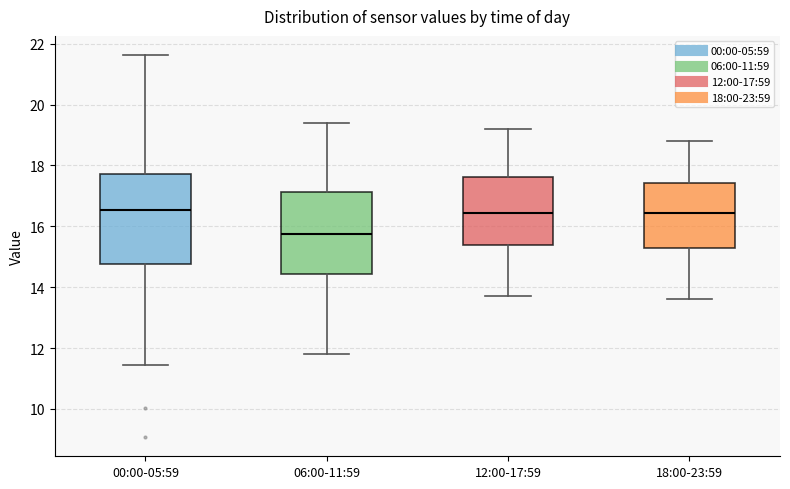

Reading left to right, transcribe this box plot: for each box, give where its median line is, the range the box spans, and where its two whiskers end, as read against the y-axis. The values are not printed on the chart, so give them approximately, as read against the axis.

00:00-05:59: median 16.6, box 14.8 to 17.8, whiskers 11.4 to 21.6
06:00-11:59: median 15.8, box 14.4 to 17.2, whiskers 11.8 to 19.4
12:00-17:59: median 16.4, box 15.4 to 17.6, whiskers 13.8 to 19.2
18:00-23:59: median 16.4, box 15.2 to 17.4, whiskers 13.6 to 18.8